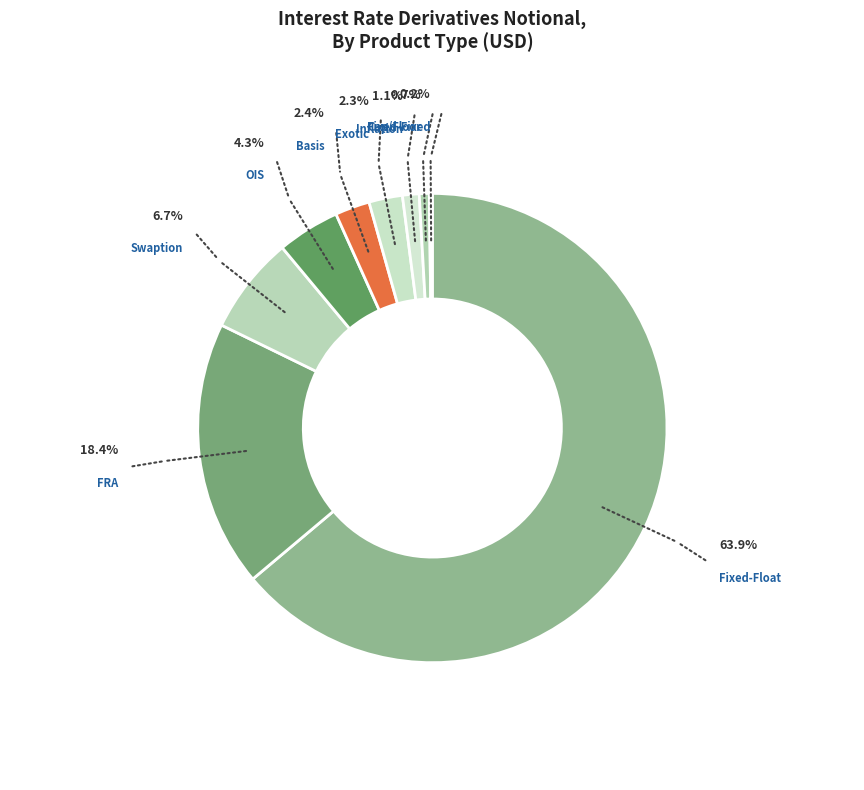

Between Swaption and Inflation, which is larger?

Swaption